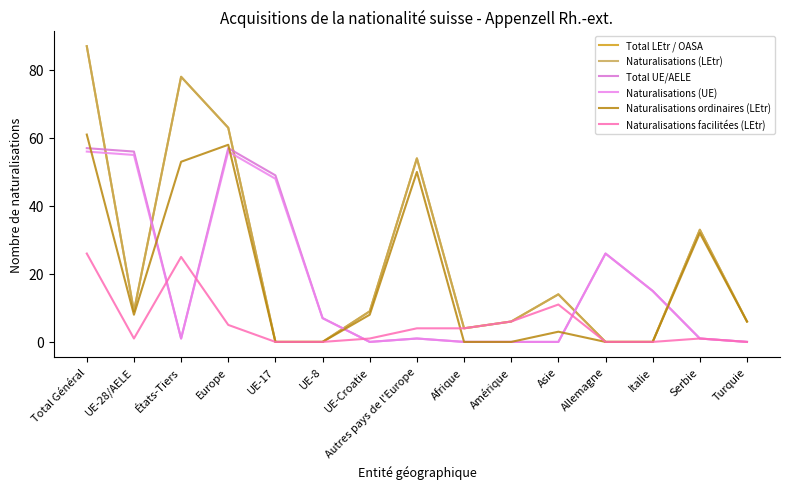

What is the label of the 8th point from the right?

Autres pays de l'Europe